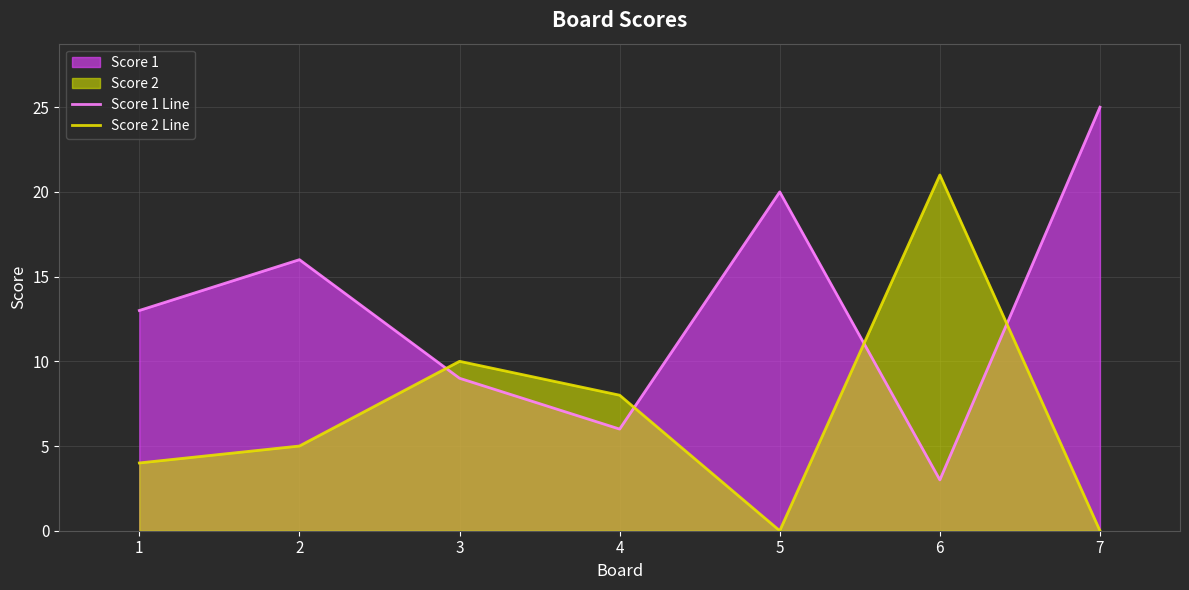

What is the difference between the maximum and minimum values in the Score 2 Line series?

21